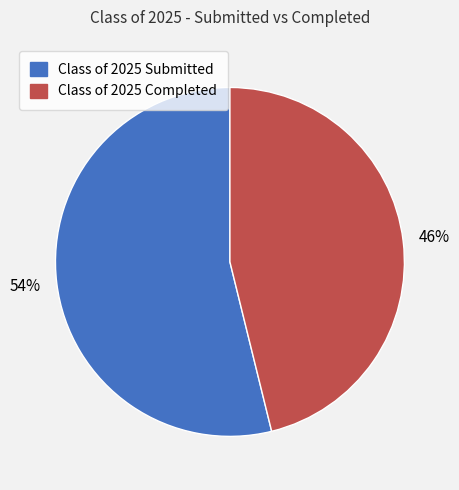

Which category has the biggest portion of the pie?

Class of 2025 Submitted